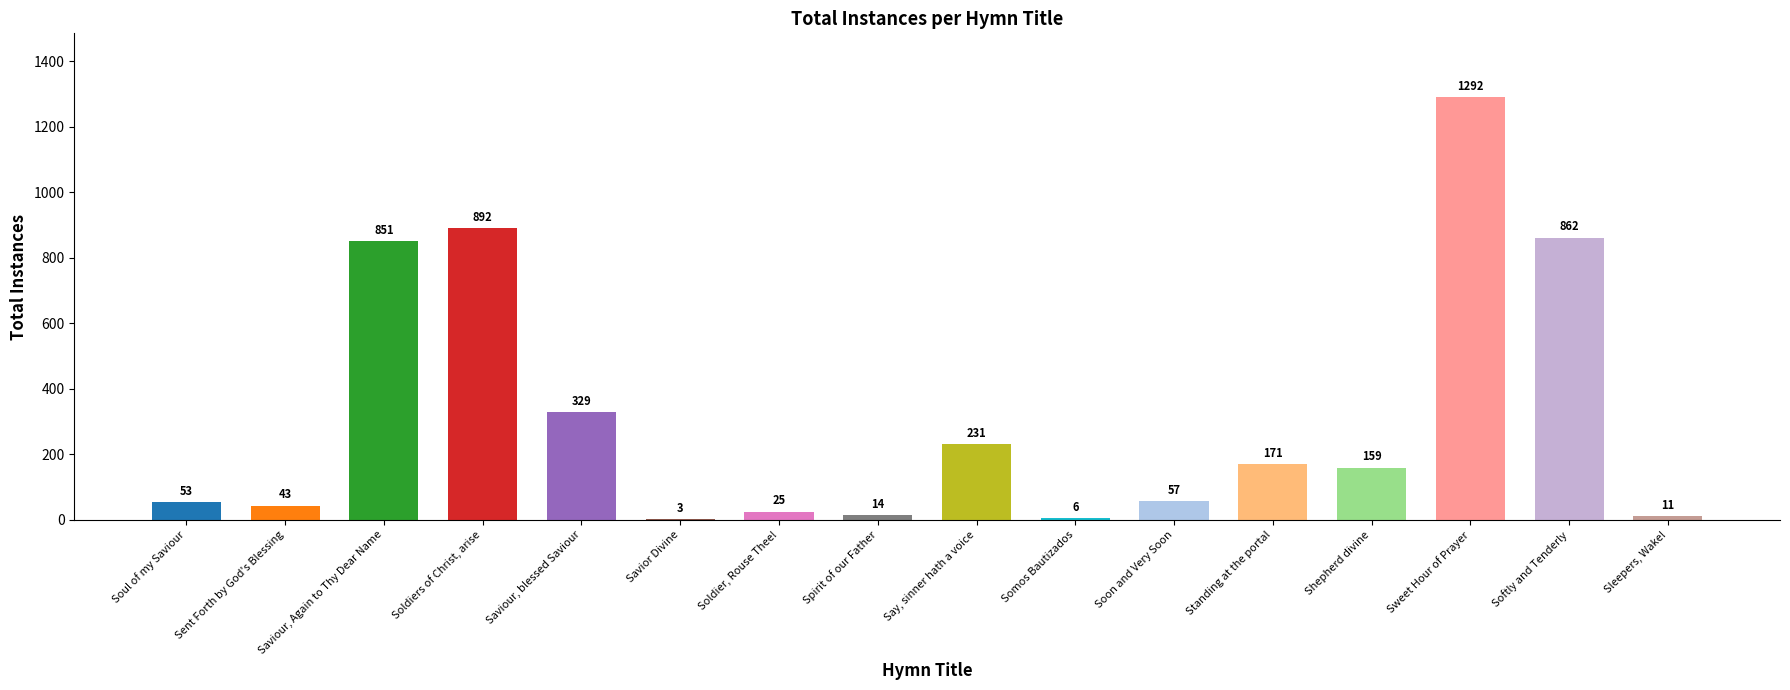

What is the sum of all values?

4999